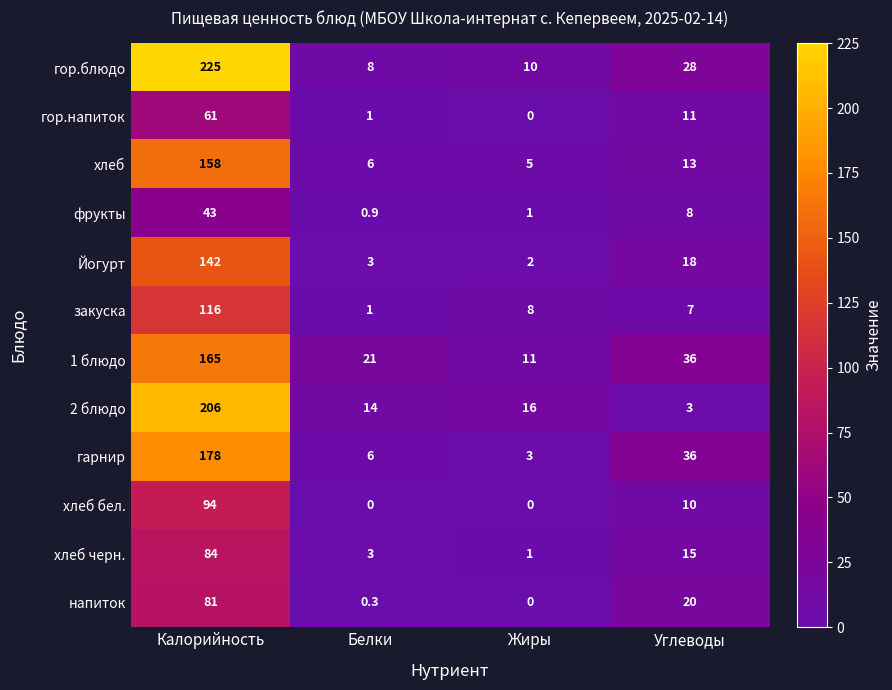

What is the difference between the second highest and second lowest values in the гор.напиток series?

10.0